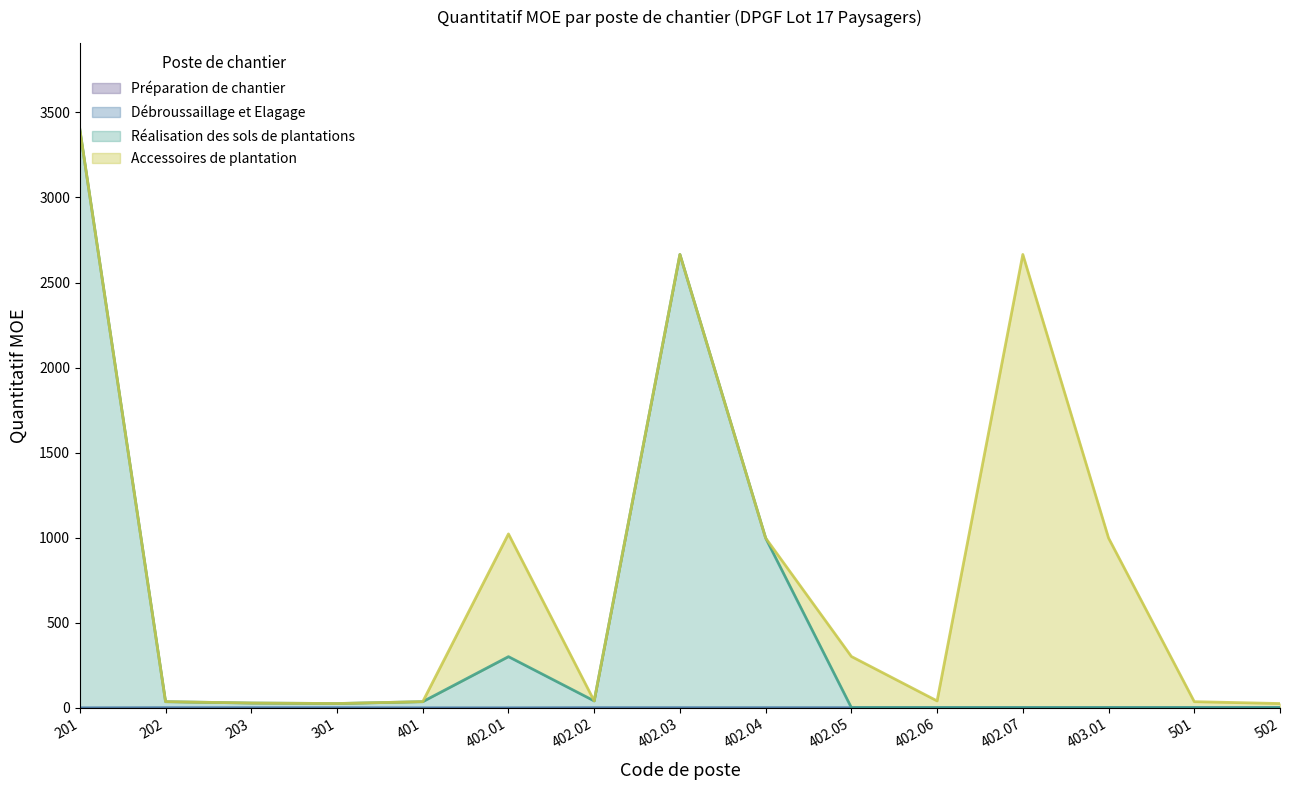

What is the sum of all Réalisation des sols de plantations values?

7535.0